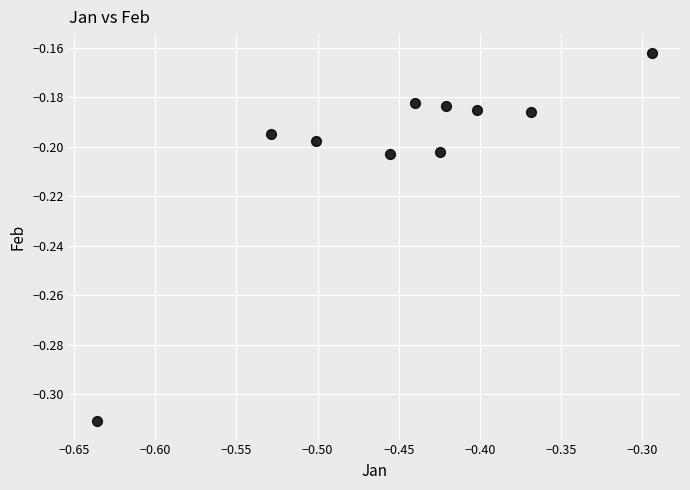

What is the average X value?

-0.4